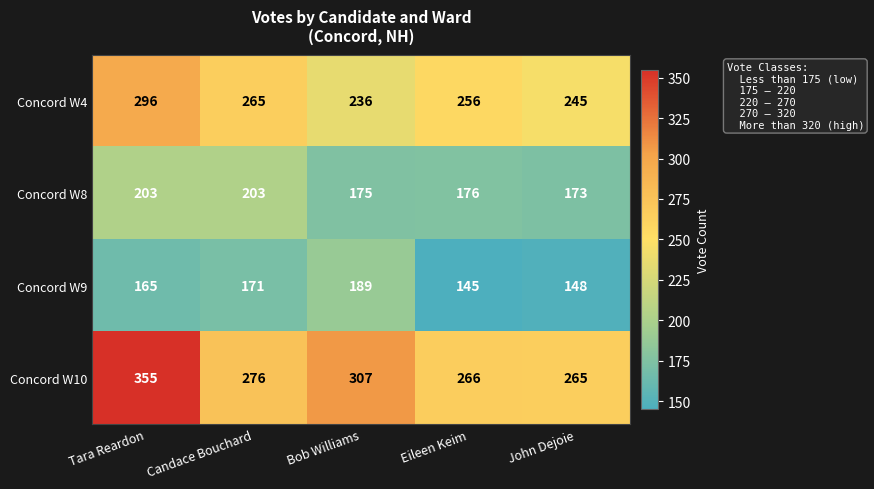

What is the spread (max minus min) of values at John Dejoie?

117